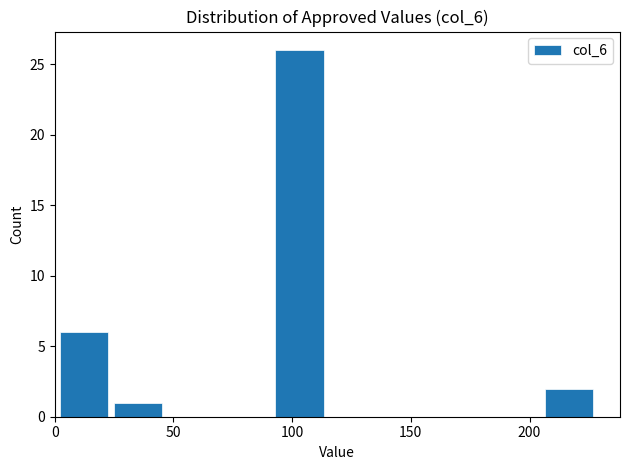

Reading left to right, transcribe this chart: for each bar, give the range it covers on the x-axis and its height. Neither the bar edges nor the heights are printed on the chart, so give them approximately, as read against the axes.

0 to 25: 6
25 to 45: 1
45 to 70: 0
70 to 90: 0
90 to 115: 26
115 to 135: 0
135 to 160: 0
160 to 185: 0
185 to 205: 0
205 to 230: 2